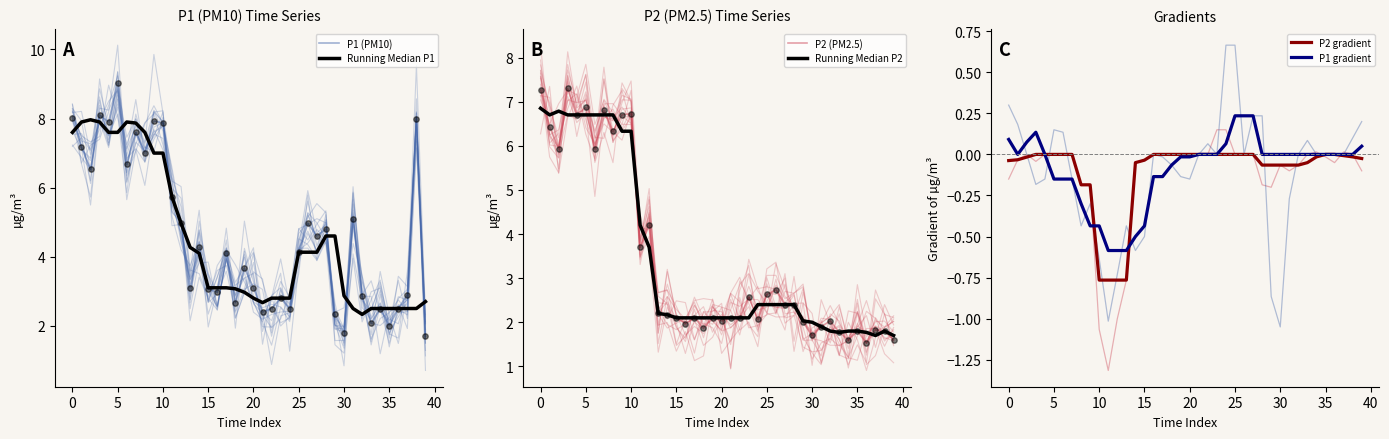

Which series contains the lowest Y value?

P2 gradient